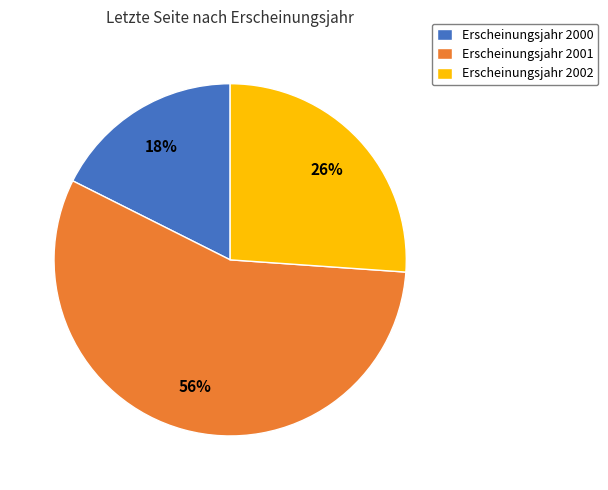

Approximately how many times larger is the value at Erscheinungsjahr 2002 compared to Erscheinungsjahr 2001?

0.5